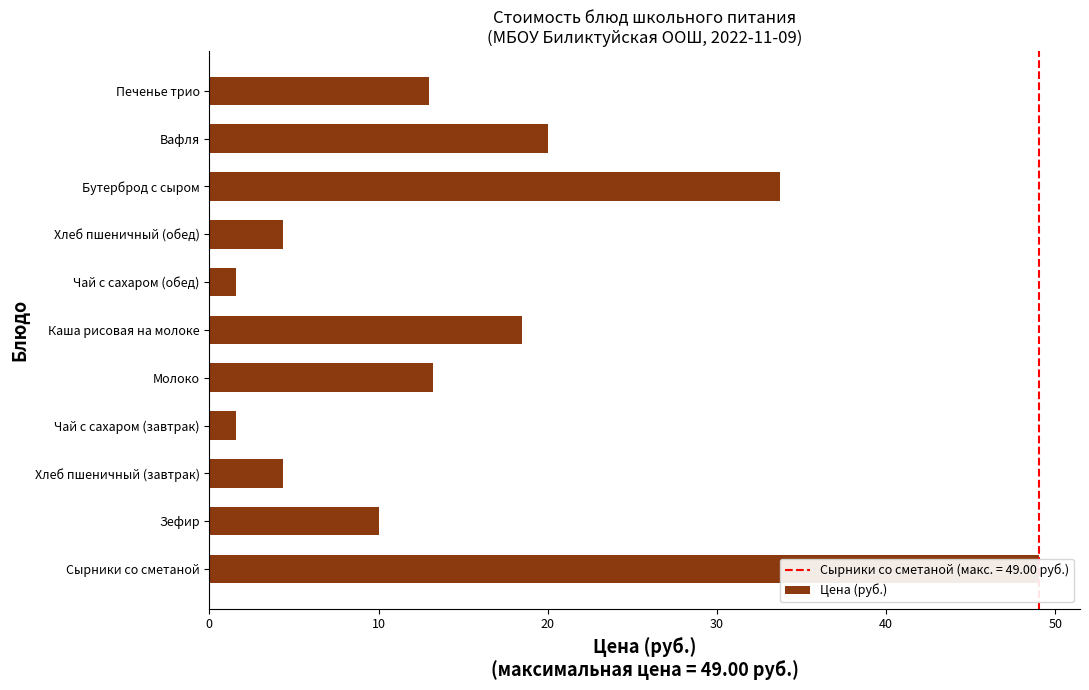

What is the change in value from Сырники со сметаной to Молоко?

-35.8